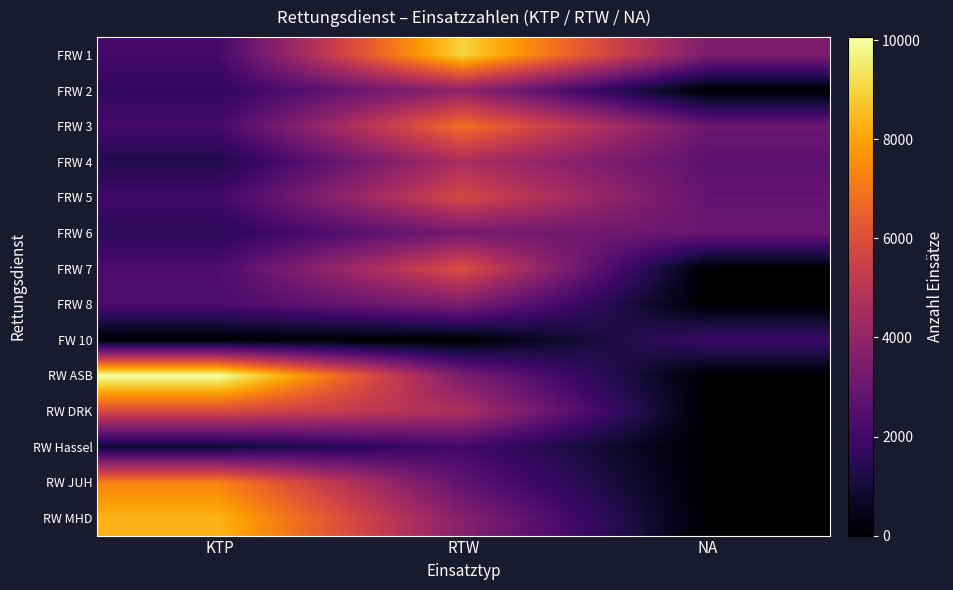

Which series has the largest range (max minus min)?

RW ASB